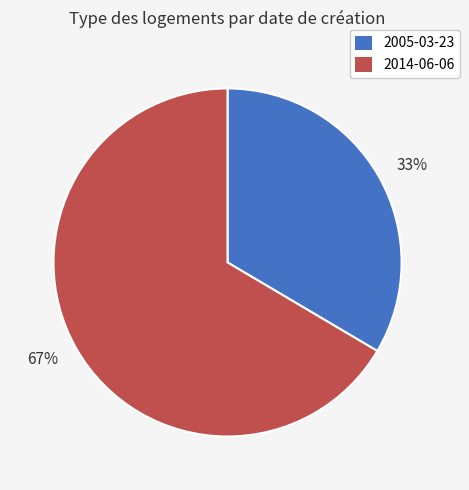

Which has a higher value, 67% or 33%?

67%